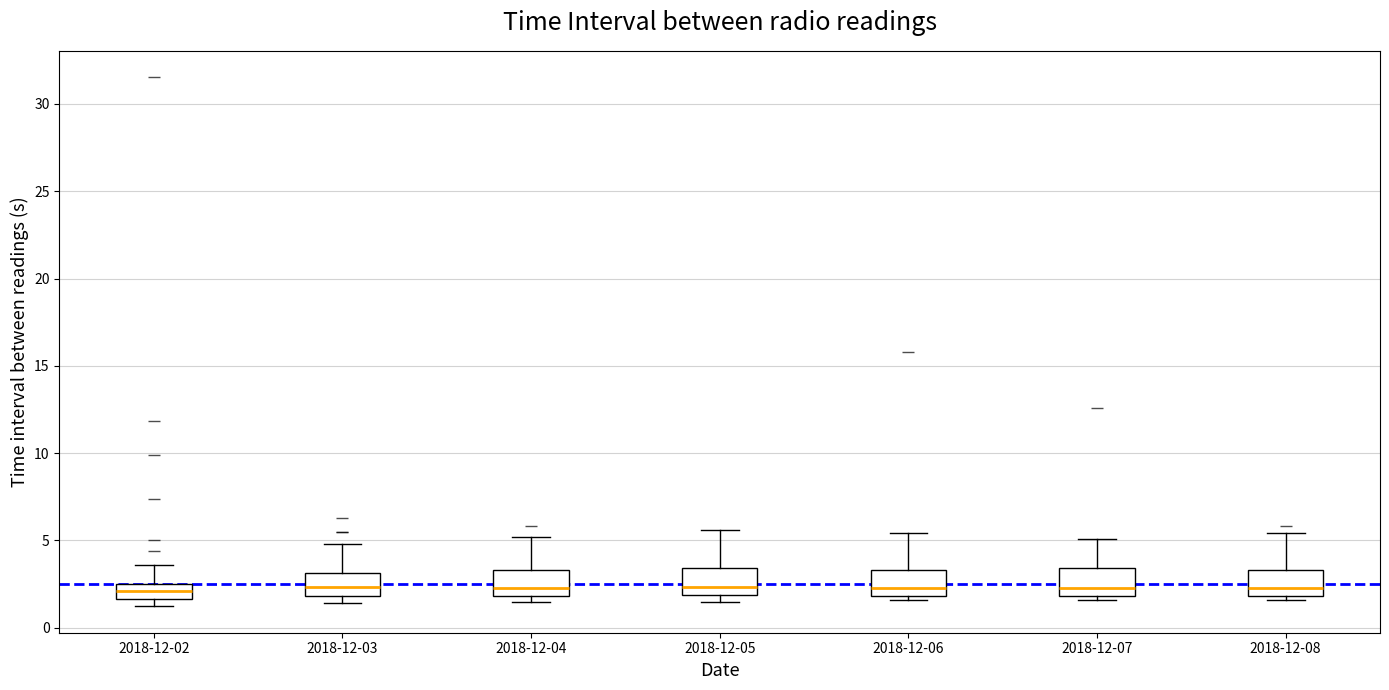

Where is the upper edge of the box for 2018-12-04 on the y-axis? The values are not printed on the chart, so give them approximately, as read against the axis.

3.5